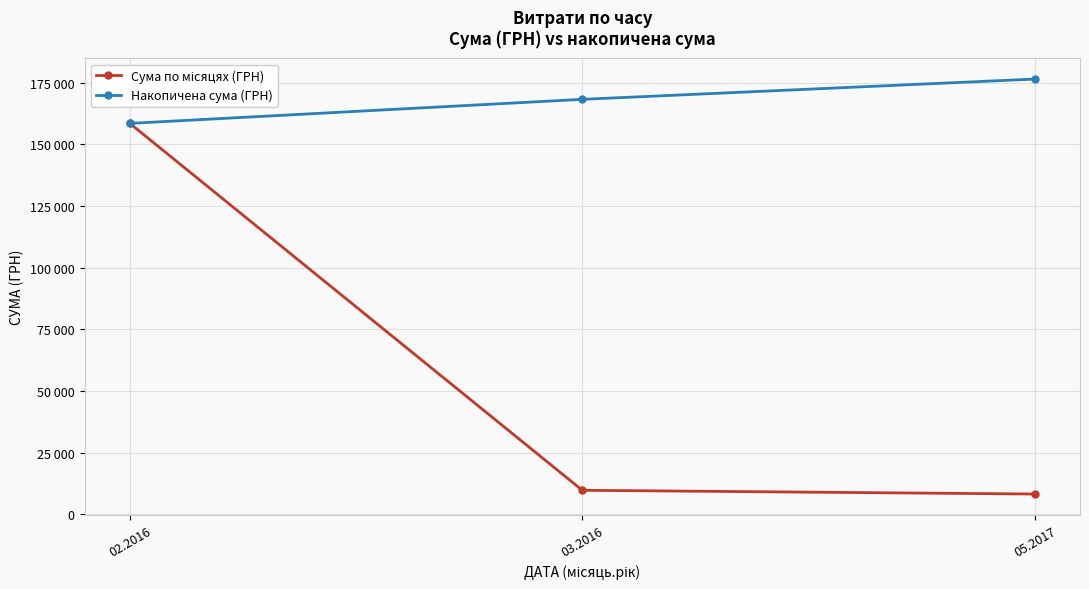

What is the spread (max minus min) of values at 03.2016?

158534.1